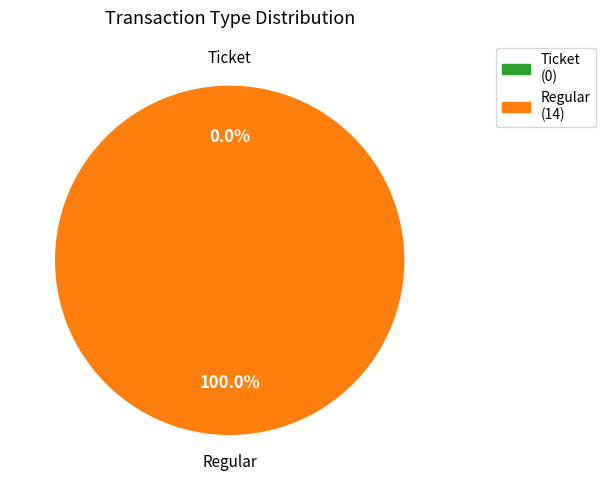

How many slices are in this pie chart?

2